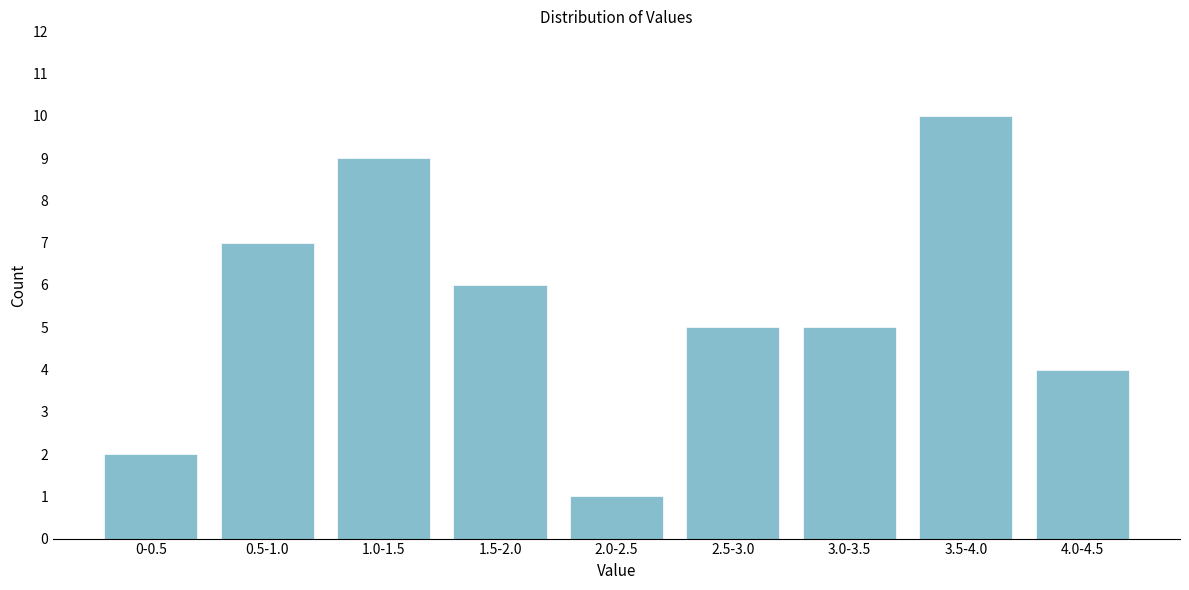

Reading left to right, extract all data points from this chart.

0-0.5=2	0.5-1.0=7	1.0-1.5=9	1.5-2.0=6	2.0-2.5=1	2.5-3.0=5	3.0-3.5=5	3.5-4.0=10	4.0-4.5=4